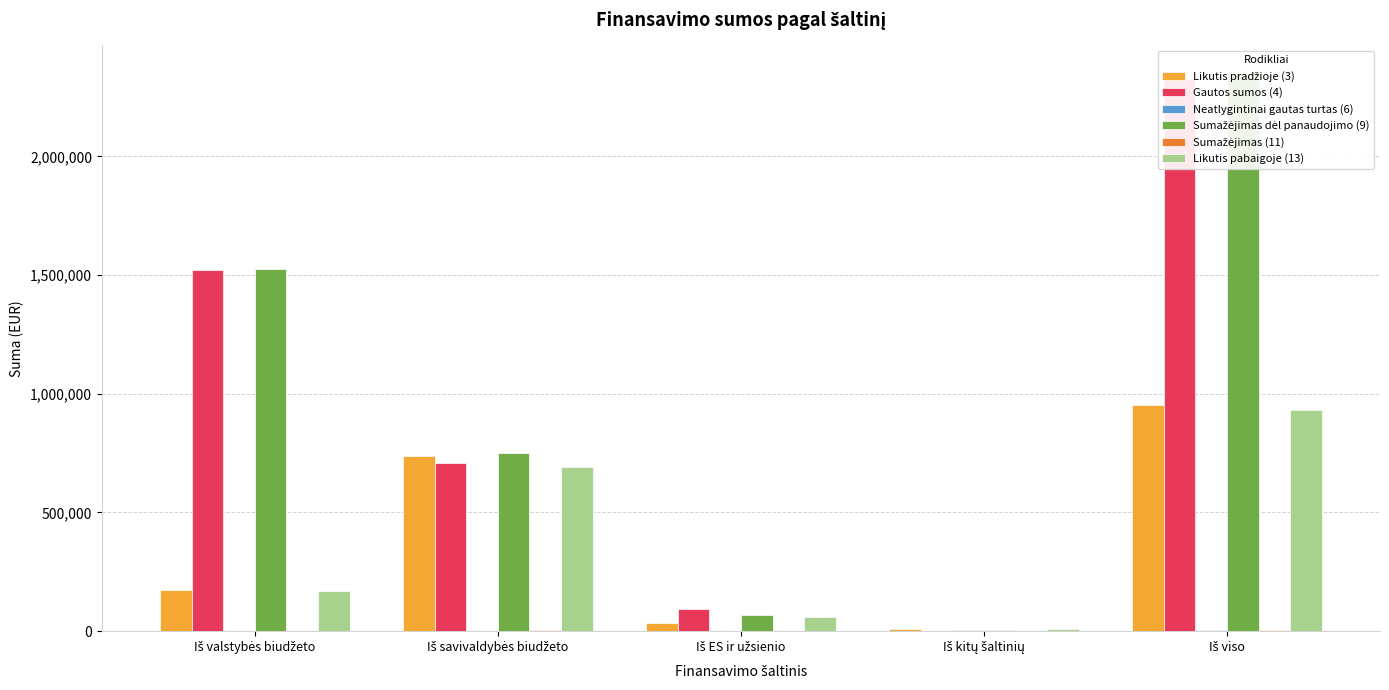

True or false: Gautos sumos (4) has a value of 709330.8 at Iš savivaldybės biudžeto.

True